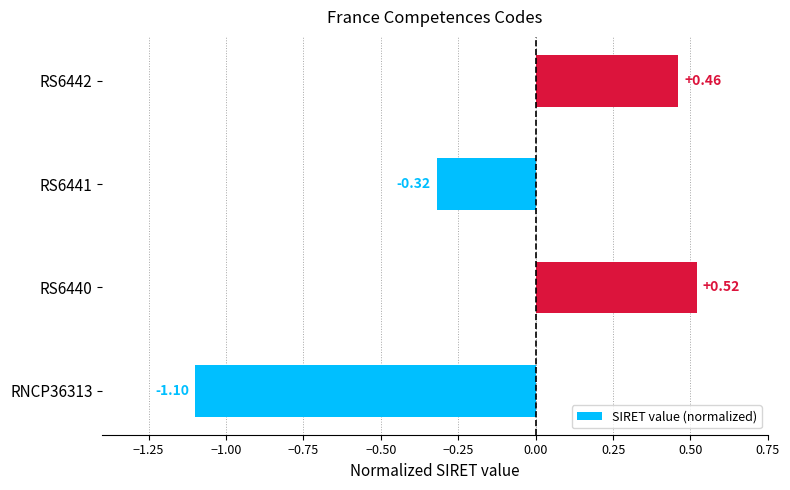

At which label is the value closest to 0?

RS6441